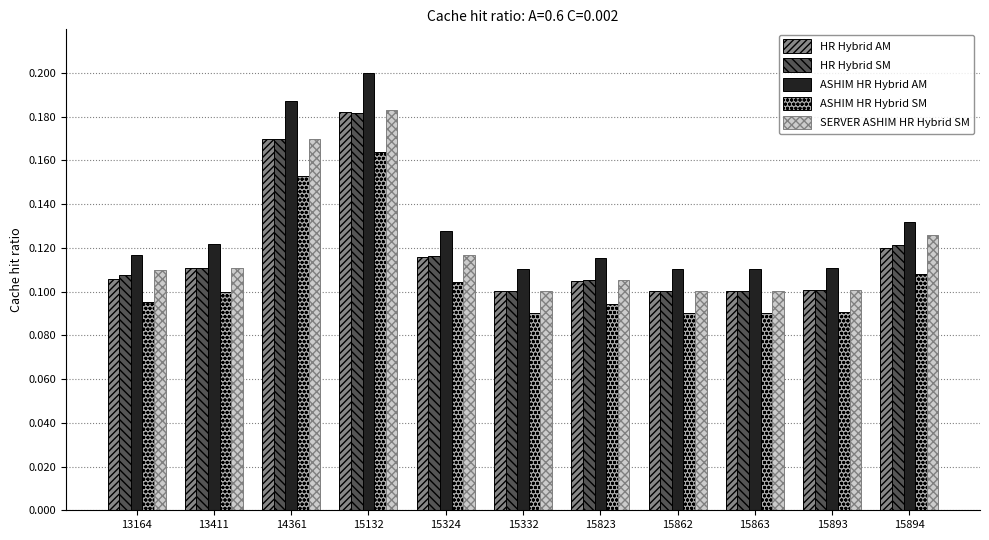

How many SERVER ASHIM HR Hybrid SM values are between 0 and 1?

11